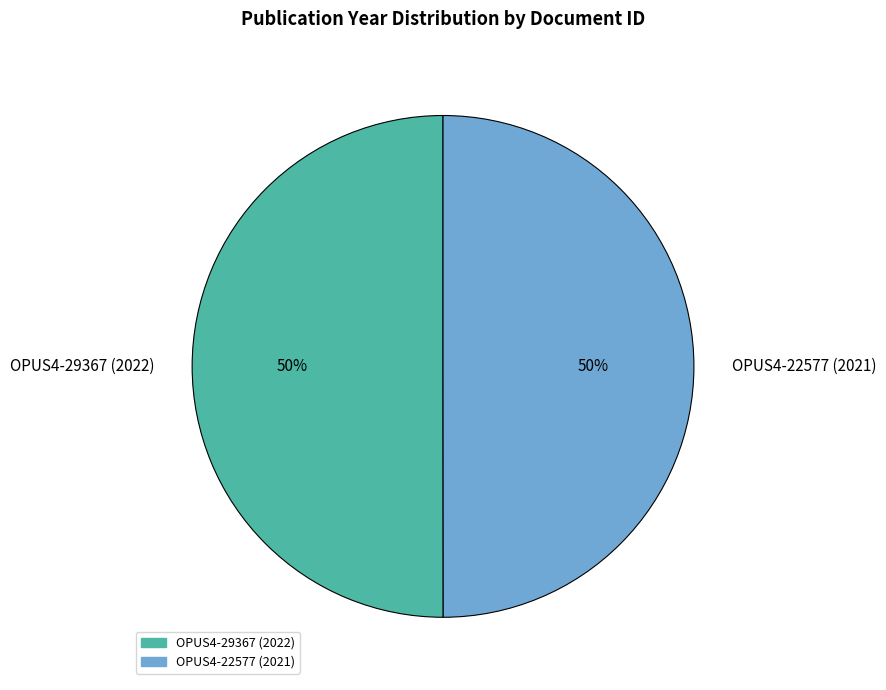

Approximately how many times larger is the value at OPUS4-29367 (2022) compared to OPUS4-22577 (2021)?

1.0